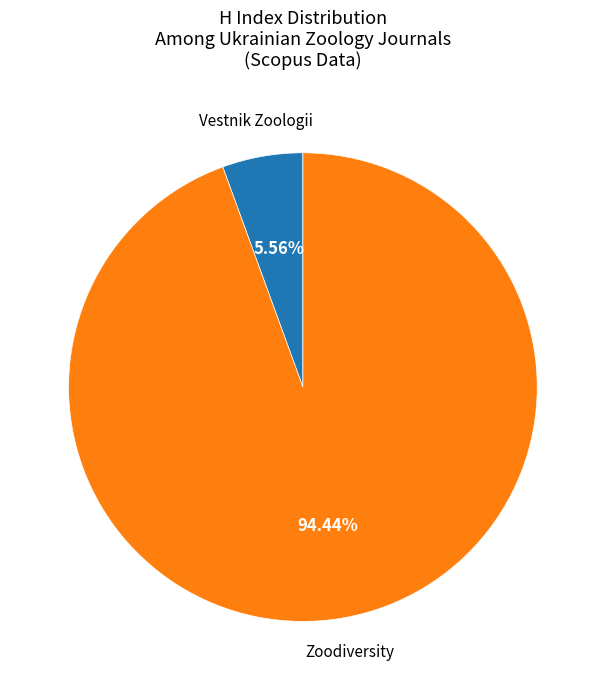

Is it true that Vestnik Zoologii is 1% of the pie?

False